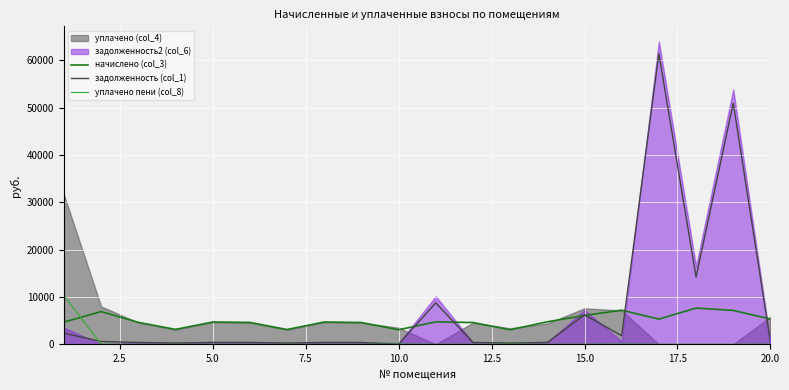

True or false: начислено (col_3) and задолженность (col_1) intersect in this chart.

True